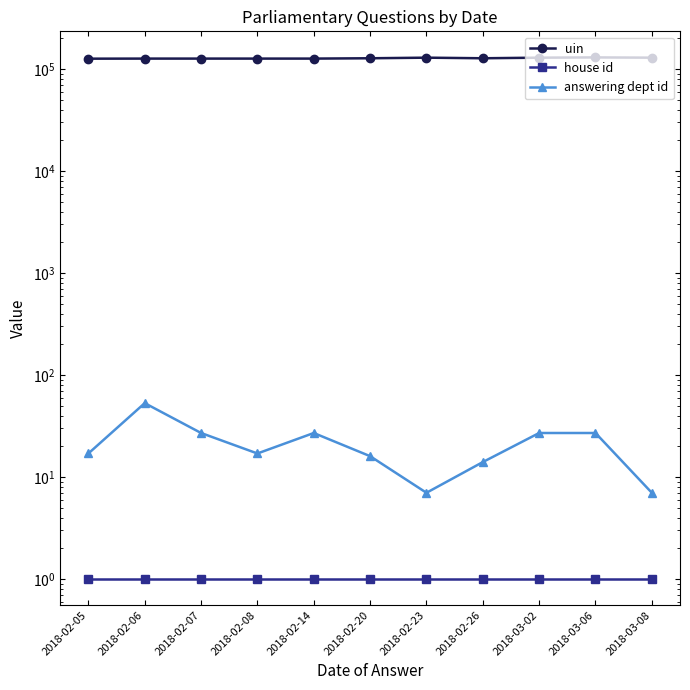

Which series has the largest range (max minus min)?

uin